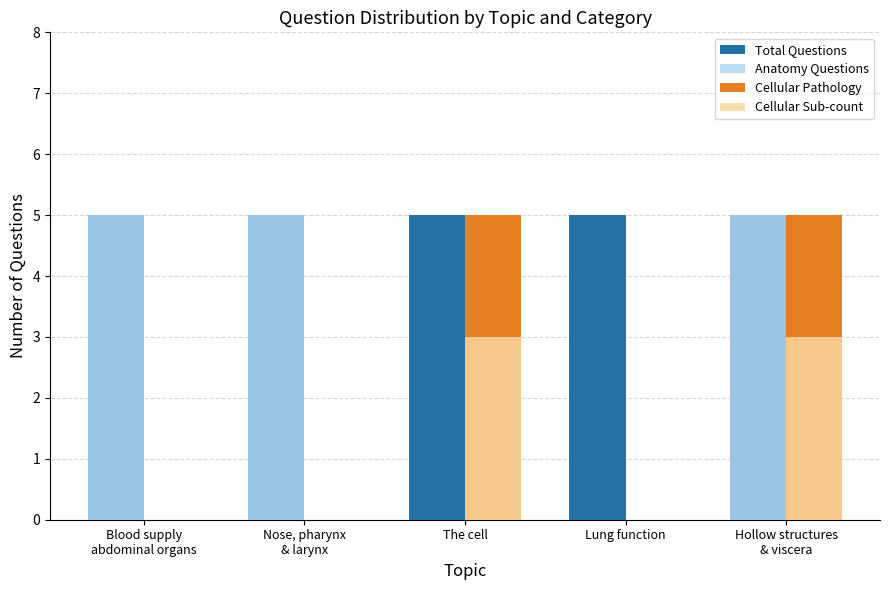

How many Cellular Pathology values are between 0 and 5?

5